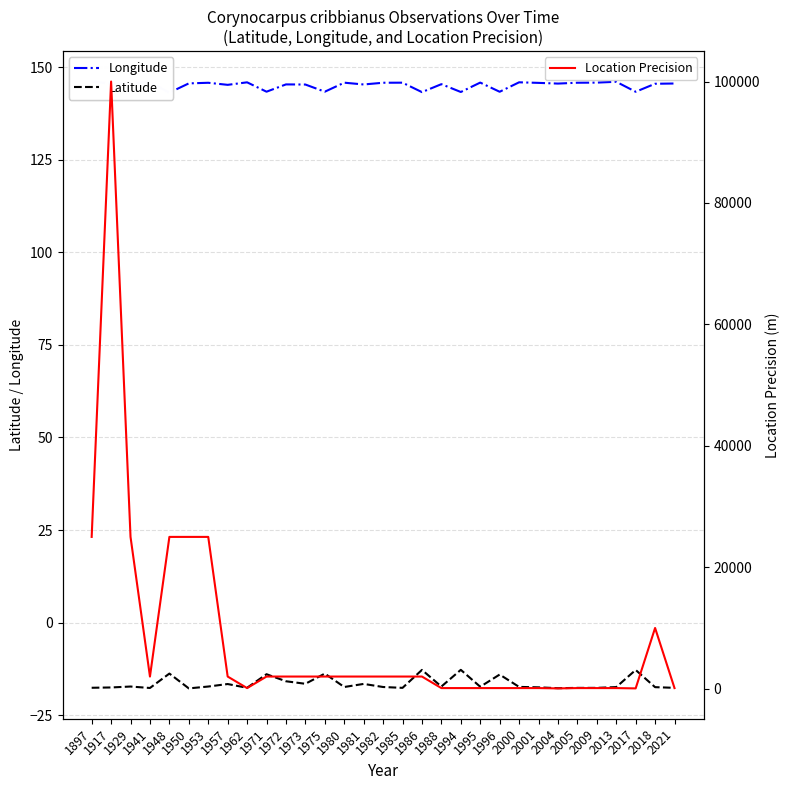

True or false: Location Precision has more than 2 interior local peaks.

False